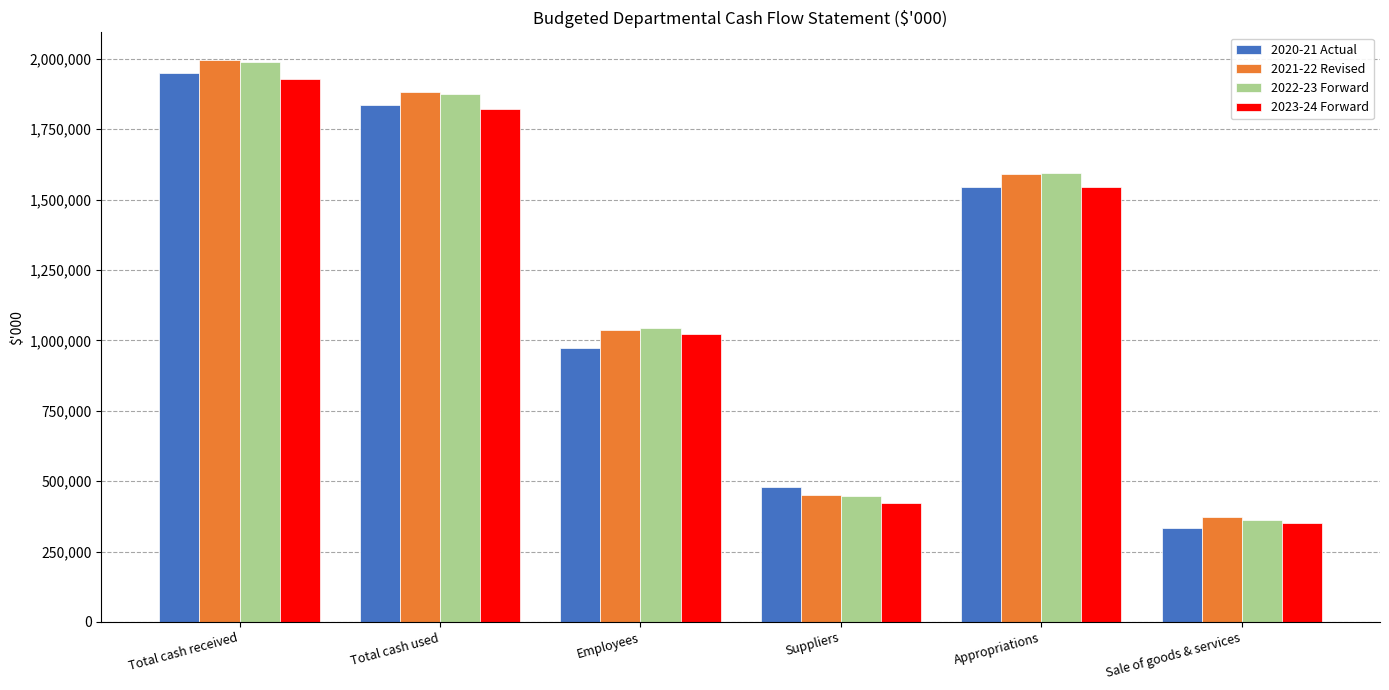

At how many categories does at least one series exceed 1376769?

3